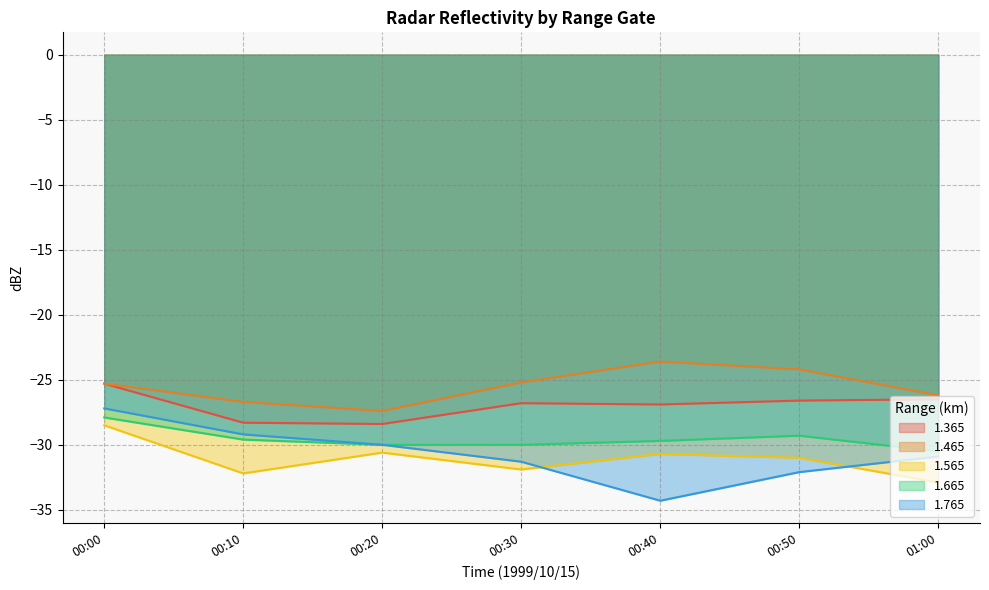

What is the difference between the maximum and minimum values in the 1.565 series?

4.4